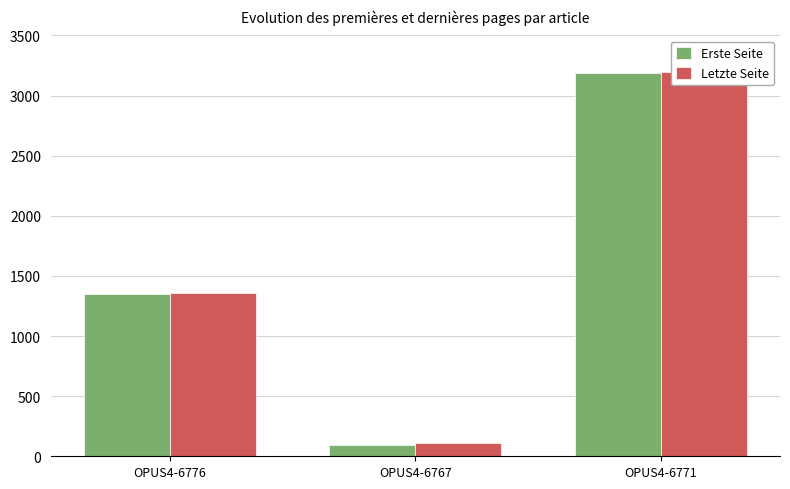

Where does the Erste Seite series first go above 1351?

OPUS4-6771